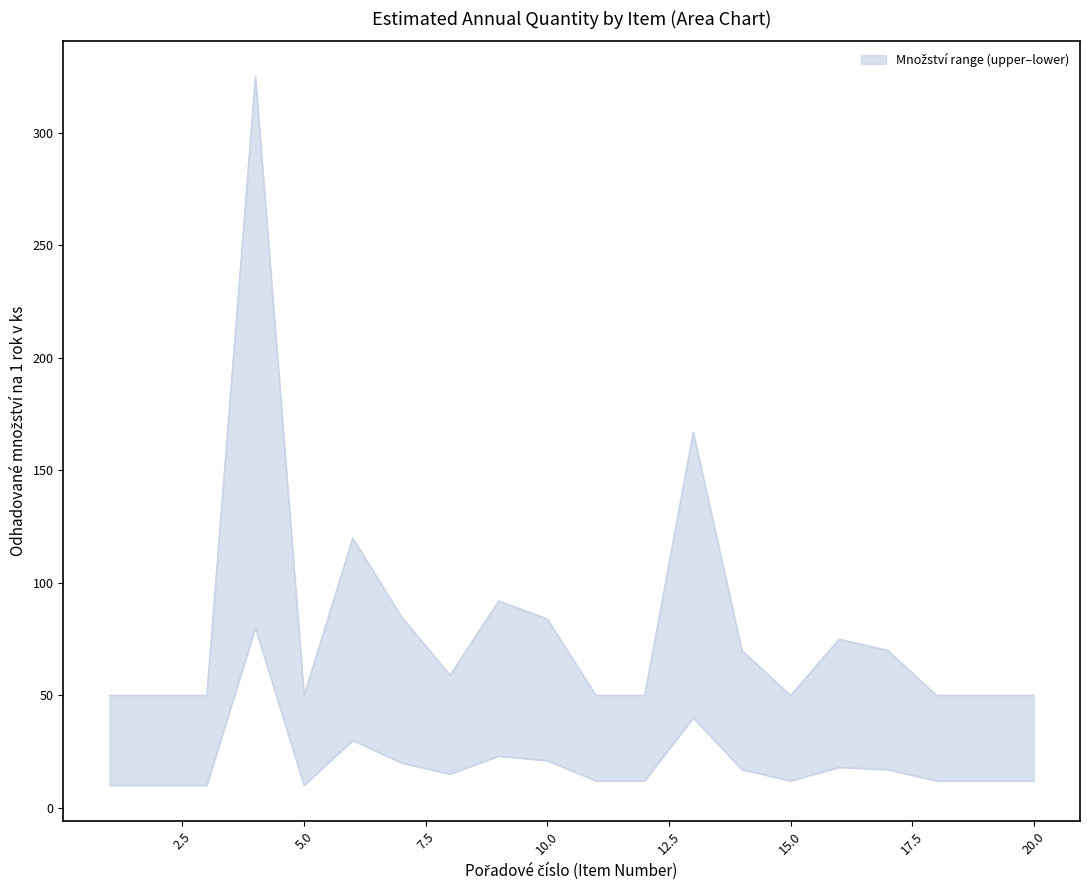

The lower series shows 12 at 19. True or false?

True